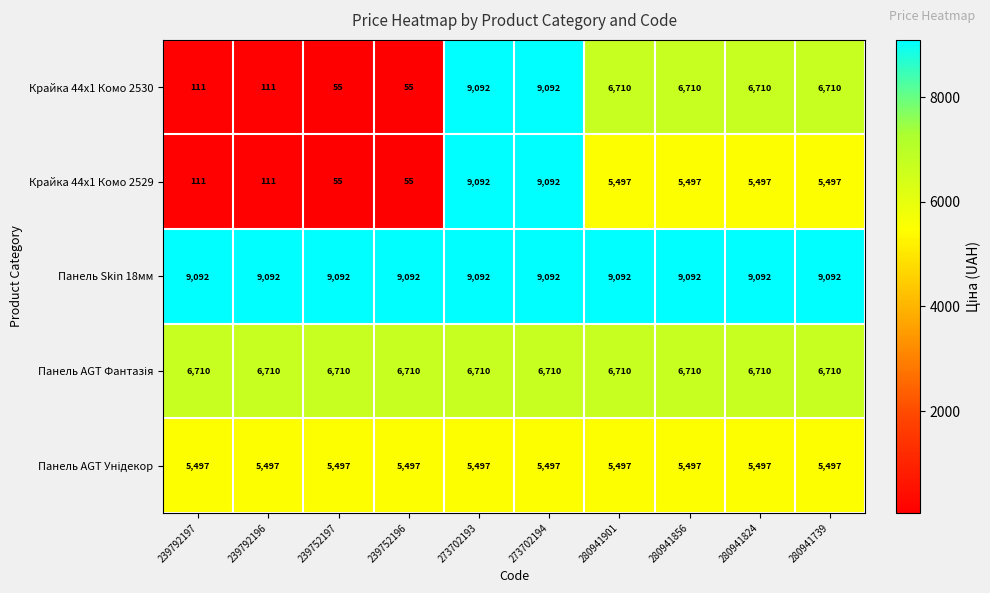

The Панель Skin 18мм series shows 9092 at 280941824. True or false?

True